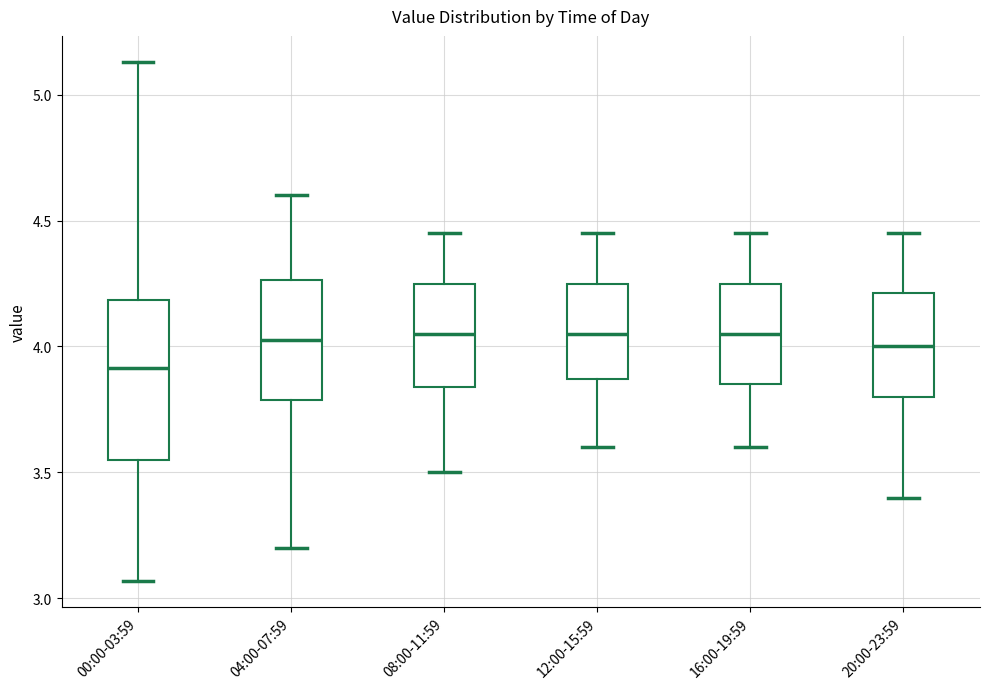

Where does the median line of the box for 00:00-03:59 sit on the y-axis? The values are not printed on the chart, so give them approximately, as read against the axis.

3.90